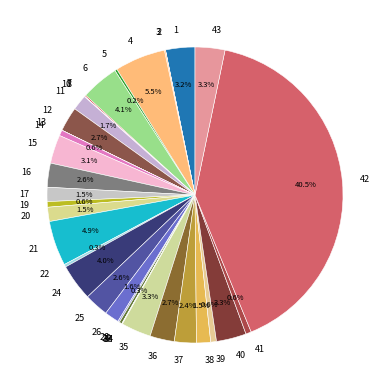

Is the sum of 40 and 11 greater than half?

No